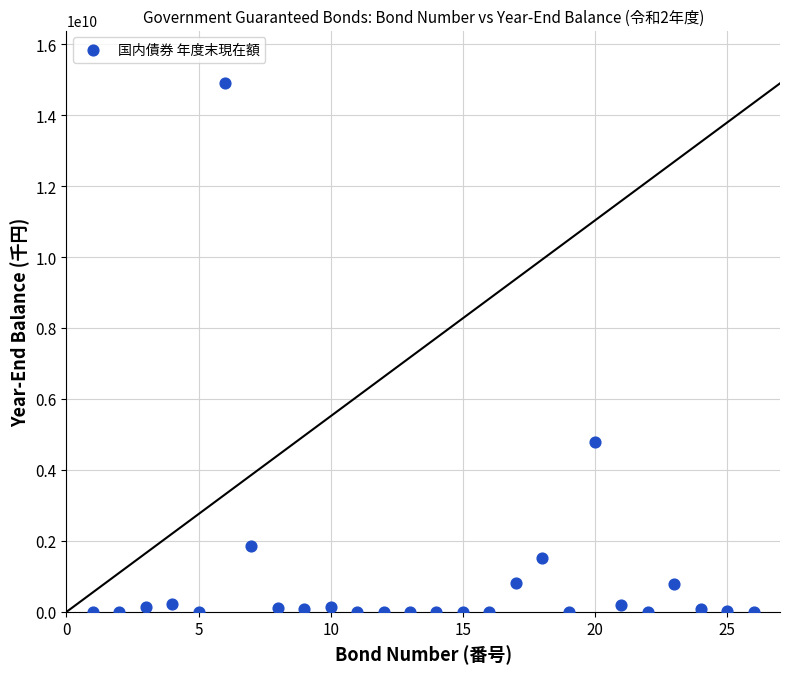

What Y value in the scatter plot is closest to 7450750000?

4777860000